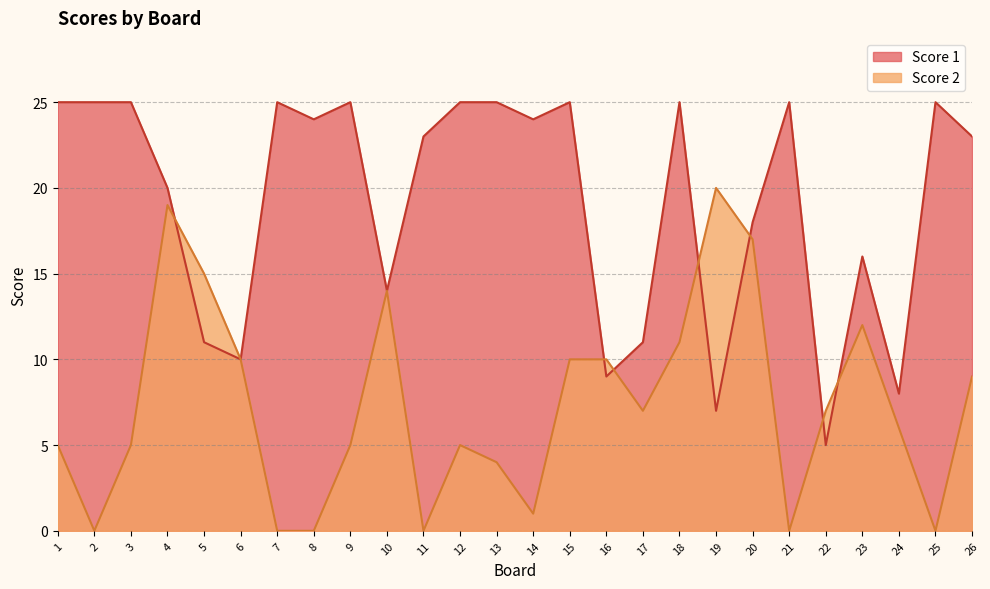

At which label does Score 1 reach its minimum?

22